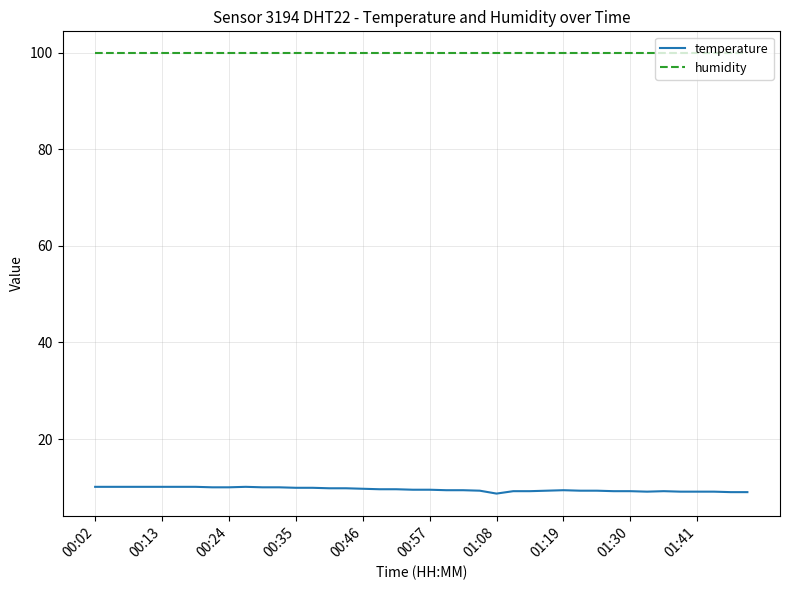

What is the greatest value displayed?

99.9